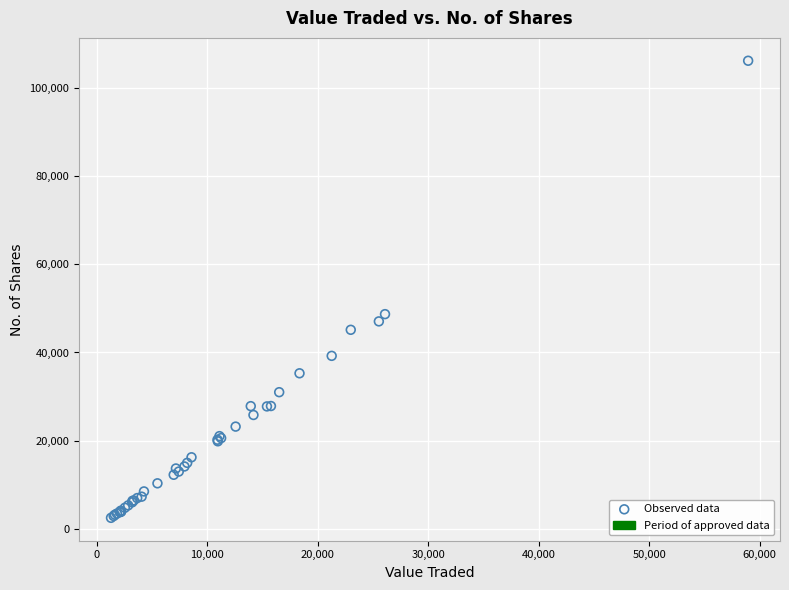

What Y value in the scatter plot is closest to 54323?

48692